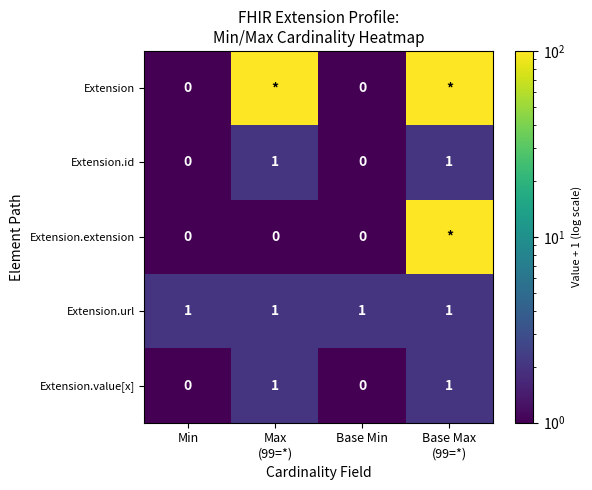

At how many categories does at least one series exceed 57?

2